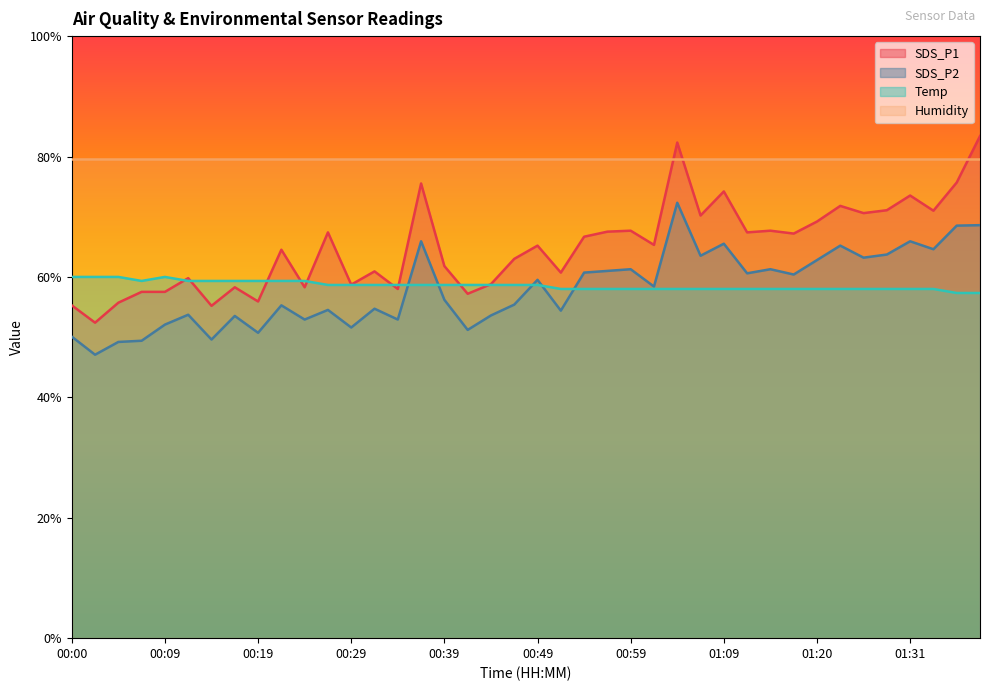

How many Temp values are between 57 and 59?

29